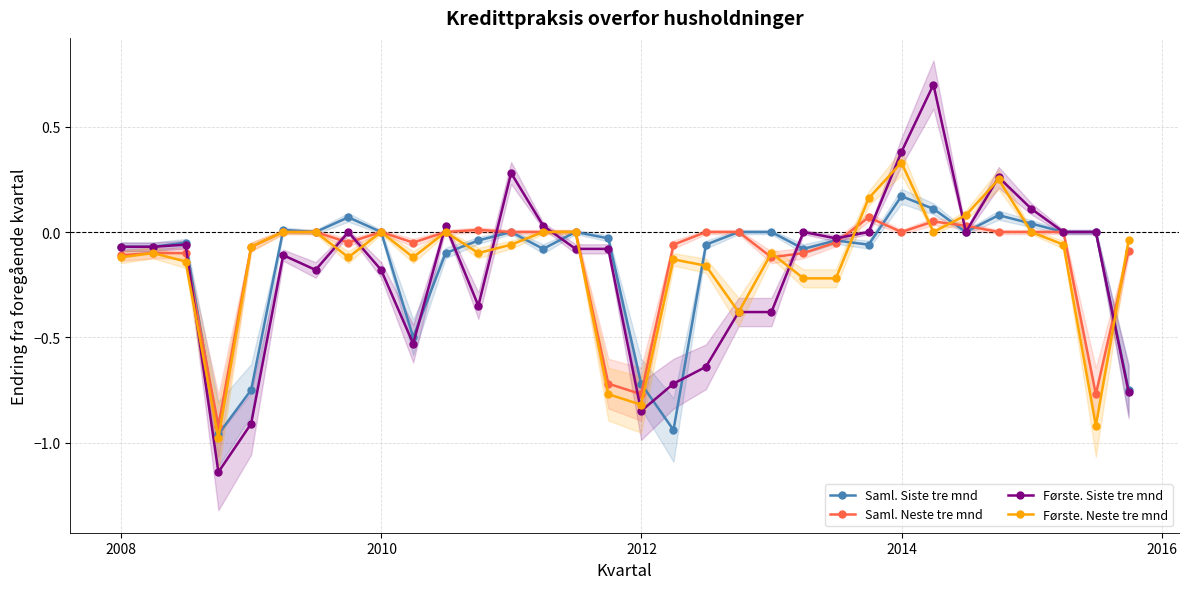

True or false: Første. Siste tre mnd has more than 2 points higher than both neighbors.

True